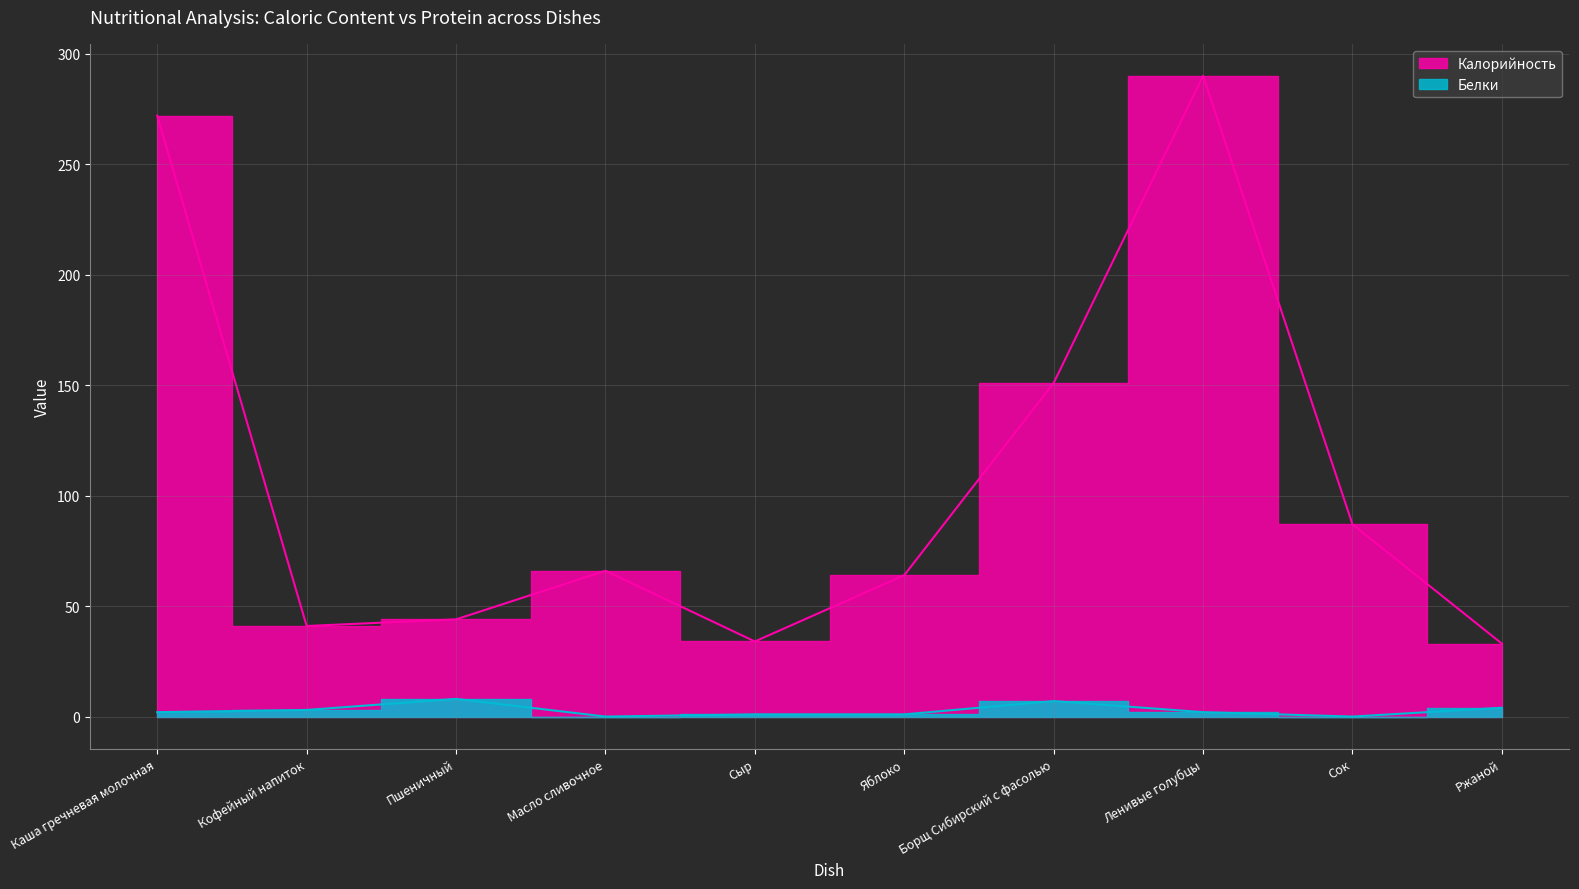

What is the difference between the second highest and minimum values in the Калорийность series?

239